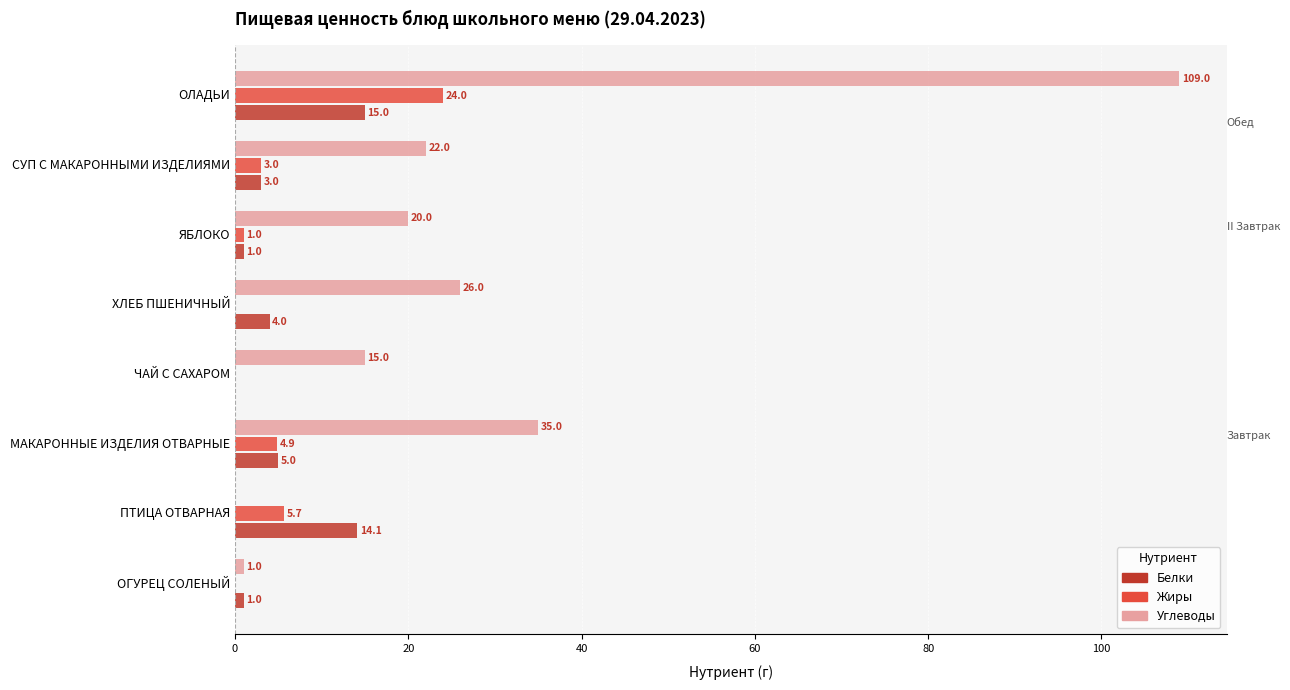

The Углеводы series shows 109.0 at ОЛАДЬИ. True or false?

True